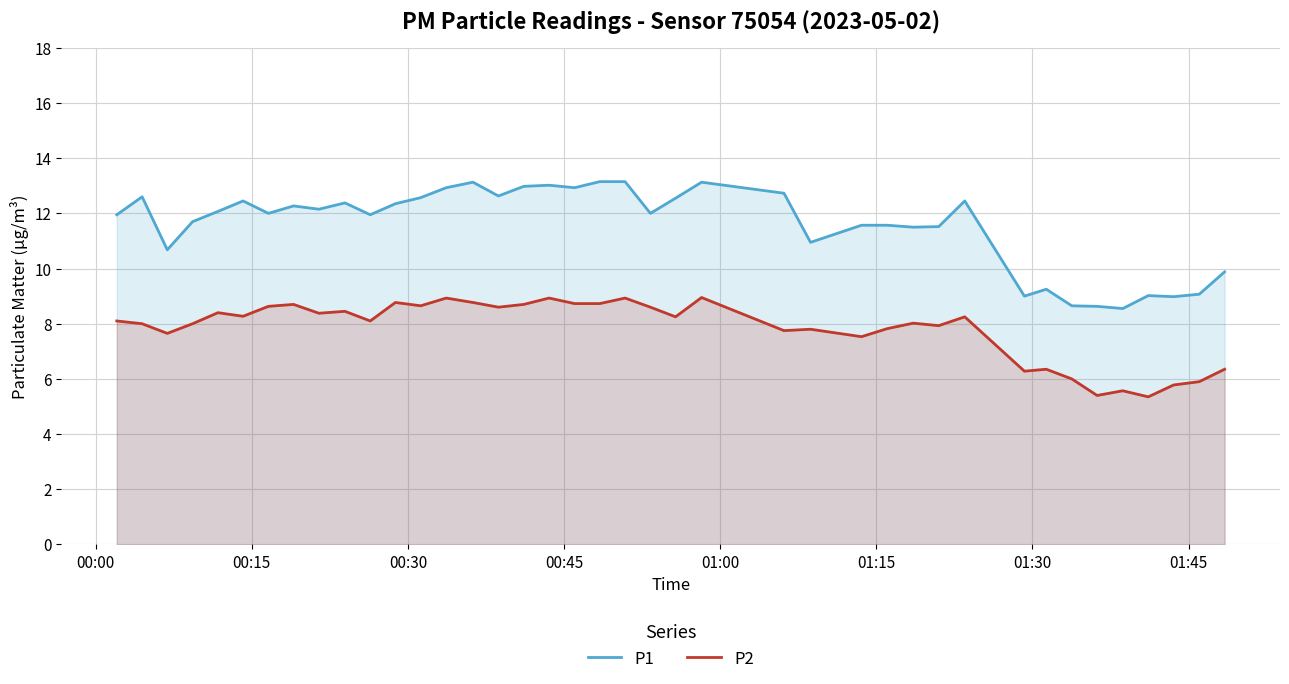

List the series in order of their peak value, lowest first.

P2, P1